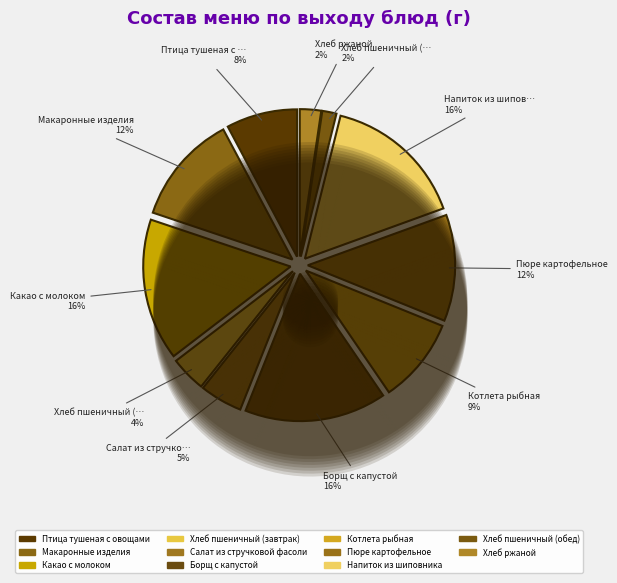

How many segments does this pie chart have?

11